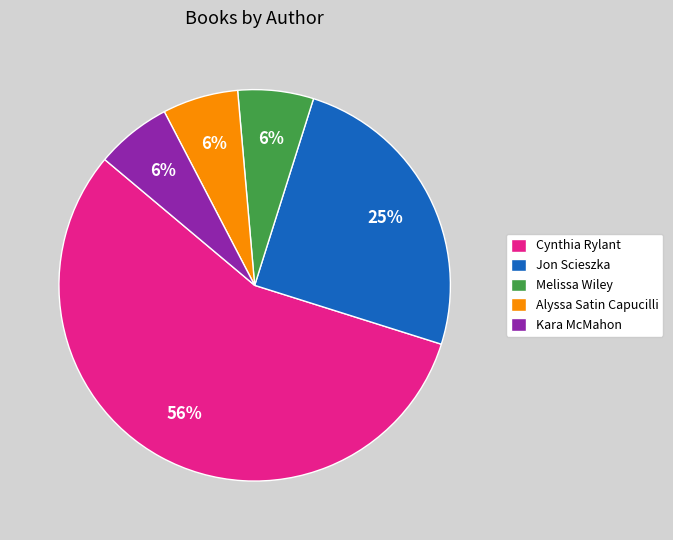

How many segments does this pie chart have?

5